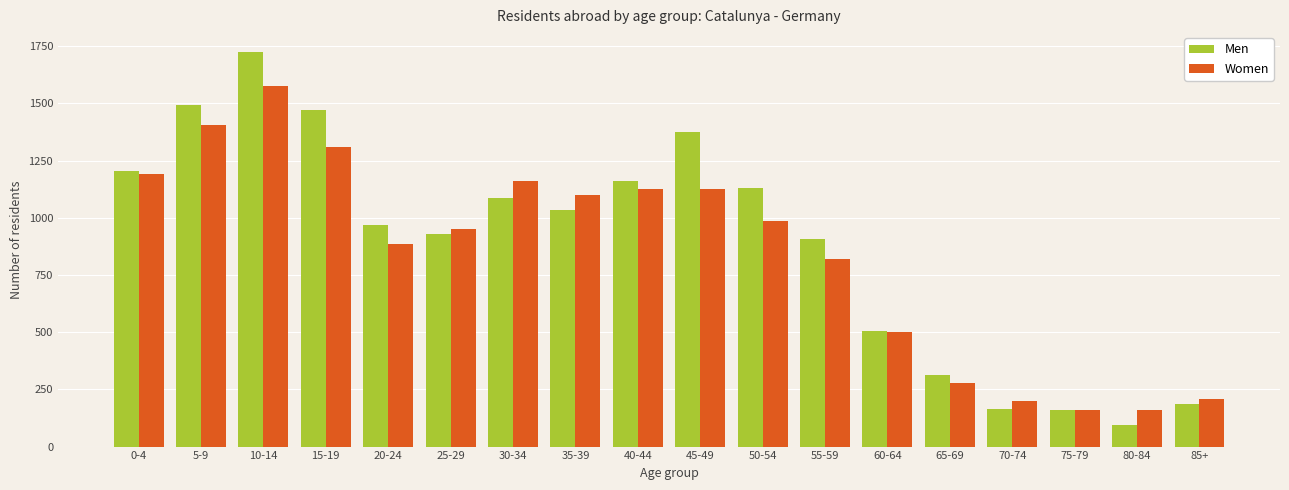

What is the difference between the maximum and minimum values in the Women series?

1419